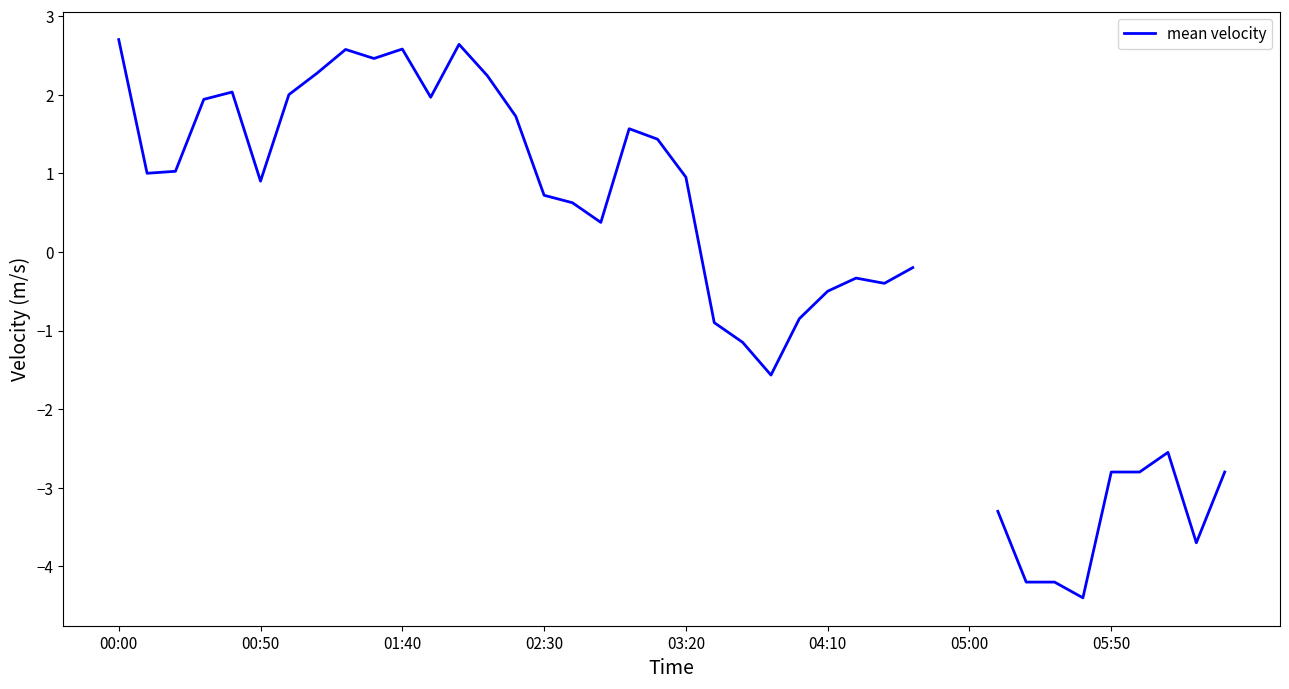

The chart shows a value of 2.2 at 13. True or false?

True